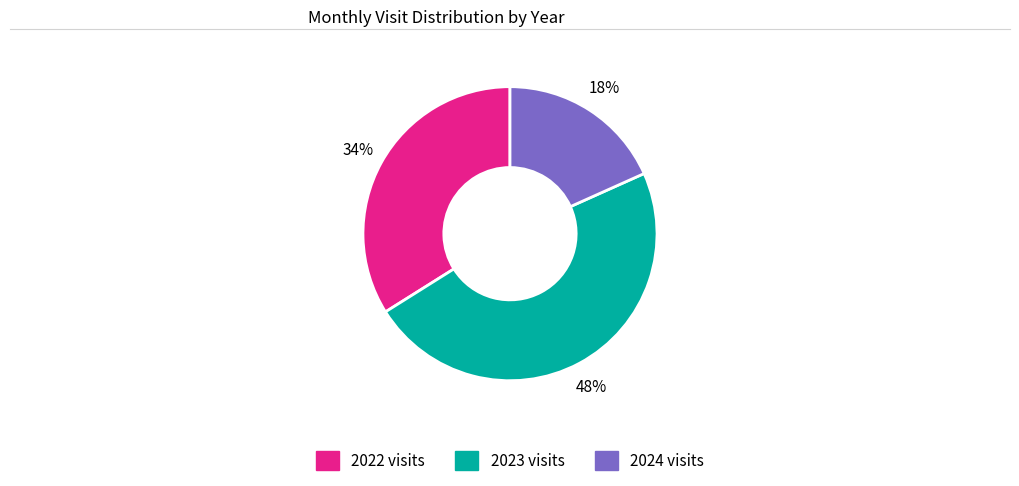

Does any single category account for the majority?

No